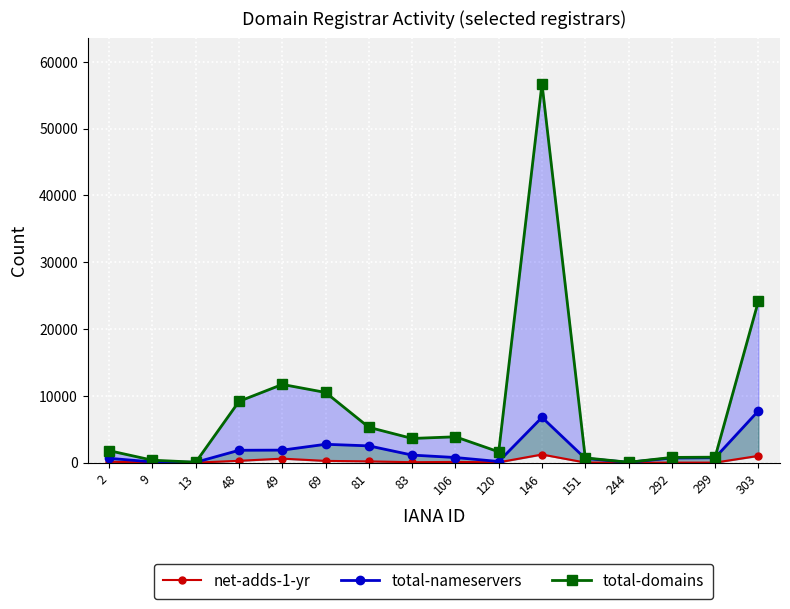

Rank the series by their average value, from highest to lowest.

total-domains, total-nameservers, net-adds-1-yr